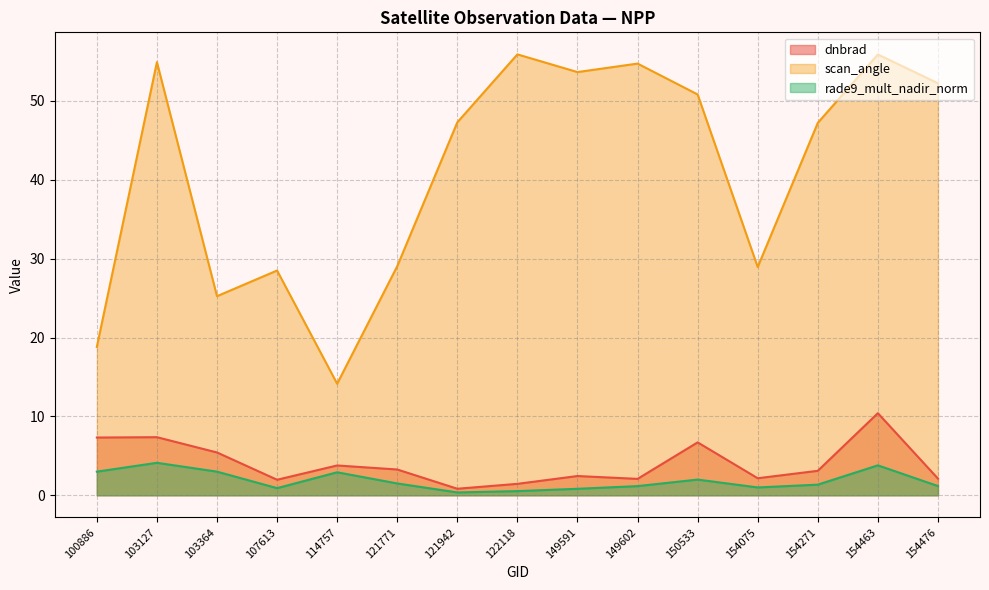

Reading left to right, extract all data points from this chart.

dnbrad: 7.3	7.4	5.4	2.0	3.8	3.3	0.8	1.4	2.4	2.1	6.7	2.2	3.1	10.4	2.1
scan_angle: 18.8	54.9	25.2	28.5	14.1	29.0	47.3	55.9	53.7	54.7	50.8	28.9	47.2	55.9	52.2
rade9_mult_nadir_norm: 3.0	4.1	3.0	0.9	2.9	1.5	0.4	0.5	0.8	1.2	2.0	1.0	1.3	3.8	1.2